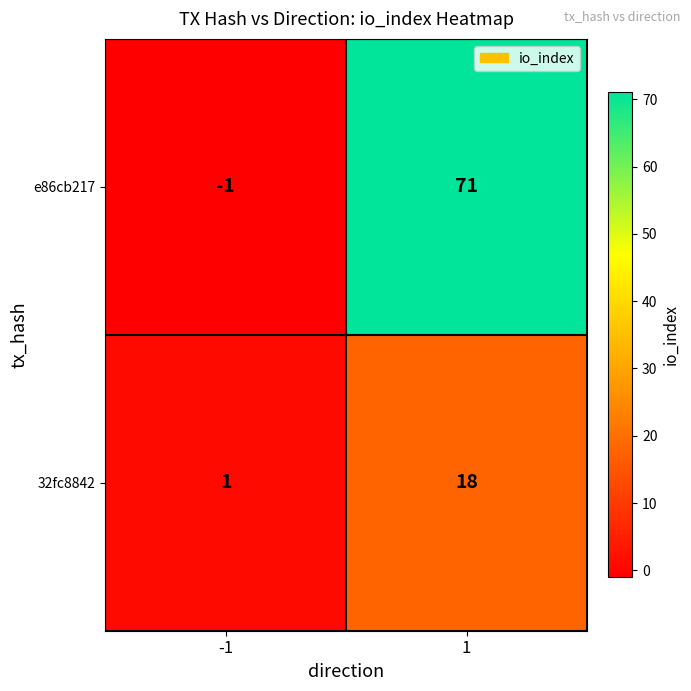

What is the sum of the 32fc8842 values at -1 and 1?

19